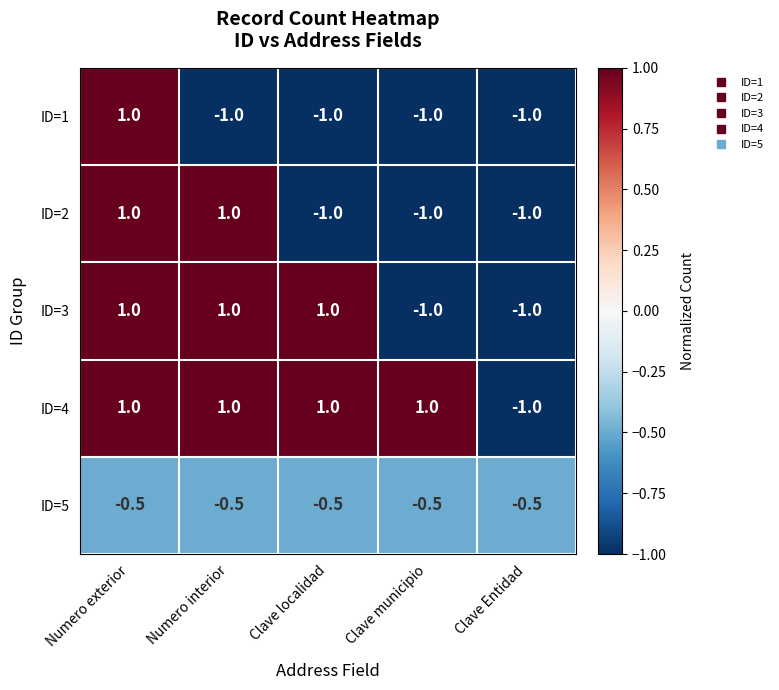

What is the sum of the ID=5 values at Clave localidad and Clave Entidad?

-1.0